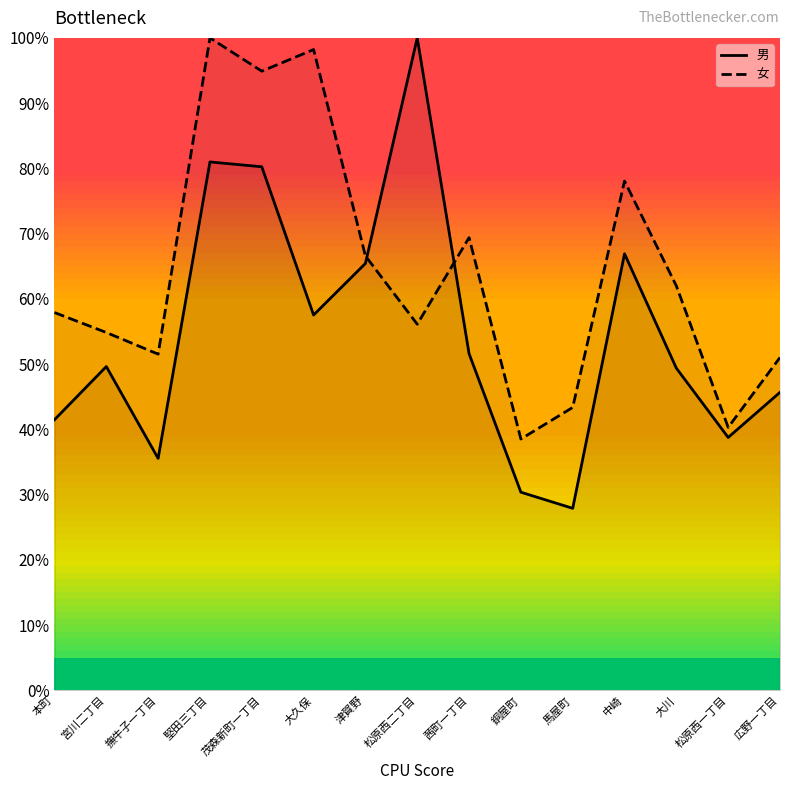

Which series ends up on top after the final intersection of 女 and 男?

女